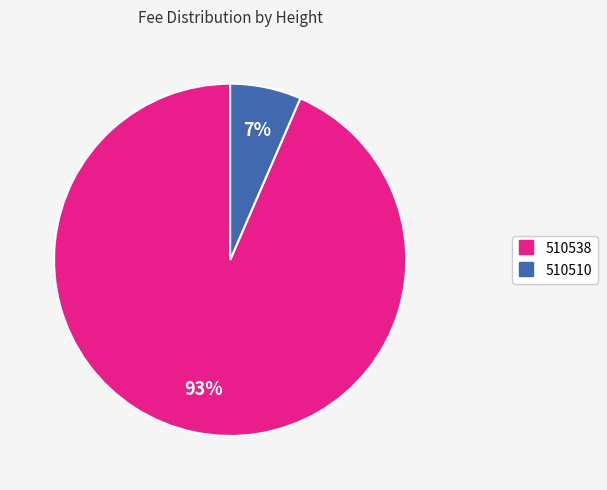

How many slices are in this pie chart?

2